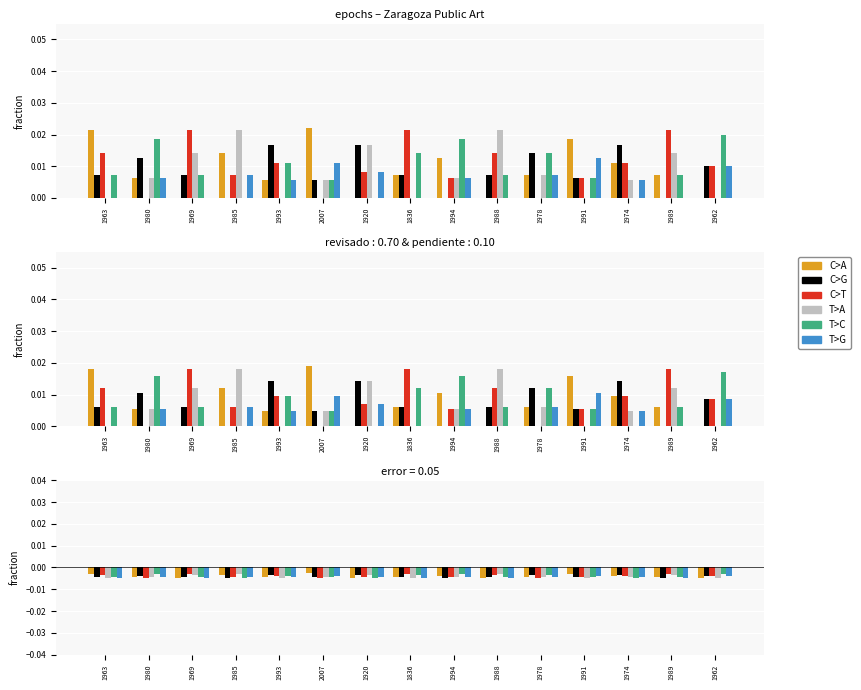

List the labels in order of C>G value, smallest first.

1985, 1994, 1989, 2007, 1991, 1963, 1969, 1836, 1988, 1962, 1980, 1978, 1993, 1920, 1974